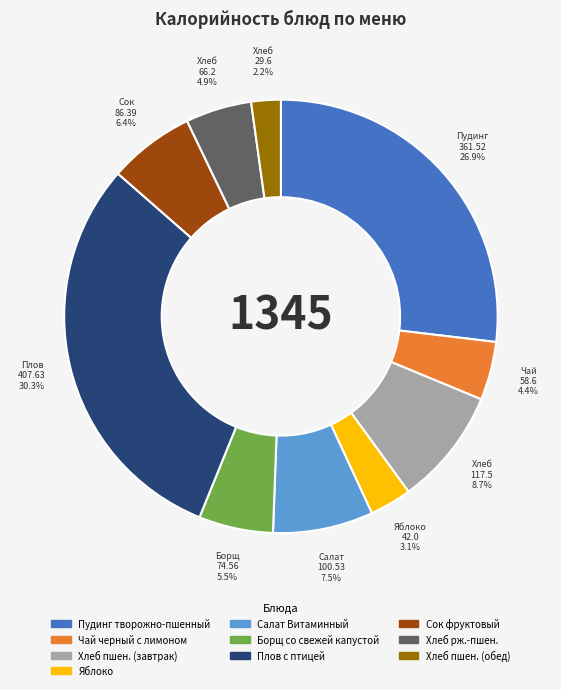

To the nearest percent, what is the difference between the Хлеб пшен. (обед) and Плов с птицей slice percentages?

28%